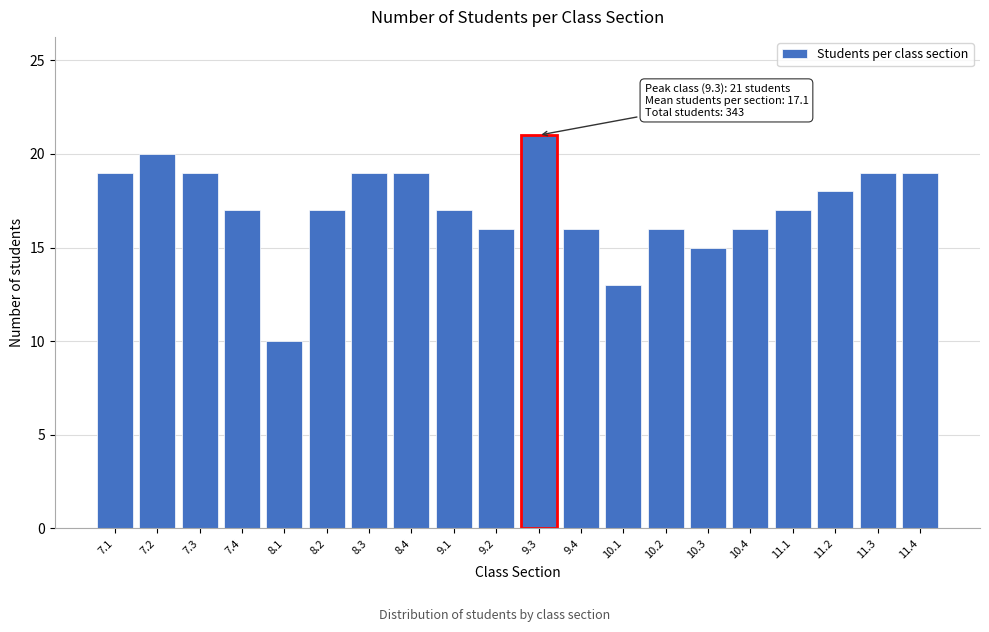

Reading left to right, list all the values displayed in this chart.

7.1=19	7.2=20	7.3=19	7.4=17	8.1=10	8.2=17	8.3=19	8.4=19	9.1=17	9.2=16	9.3=21	9.4=16	10.1=13	10.2=16	10.3=15	10.4=16	11.1=17	11.2=18	11.3=19	11.4=19